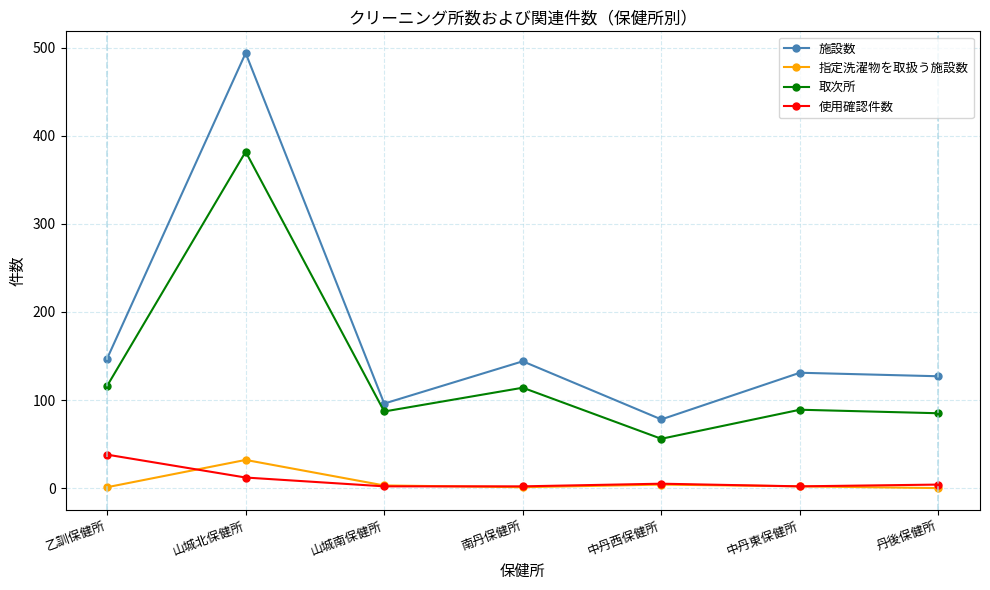

True or false: 取次所 and 使用確認件数 cross at least once.

False